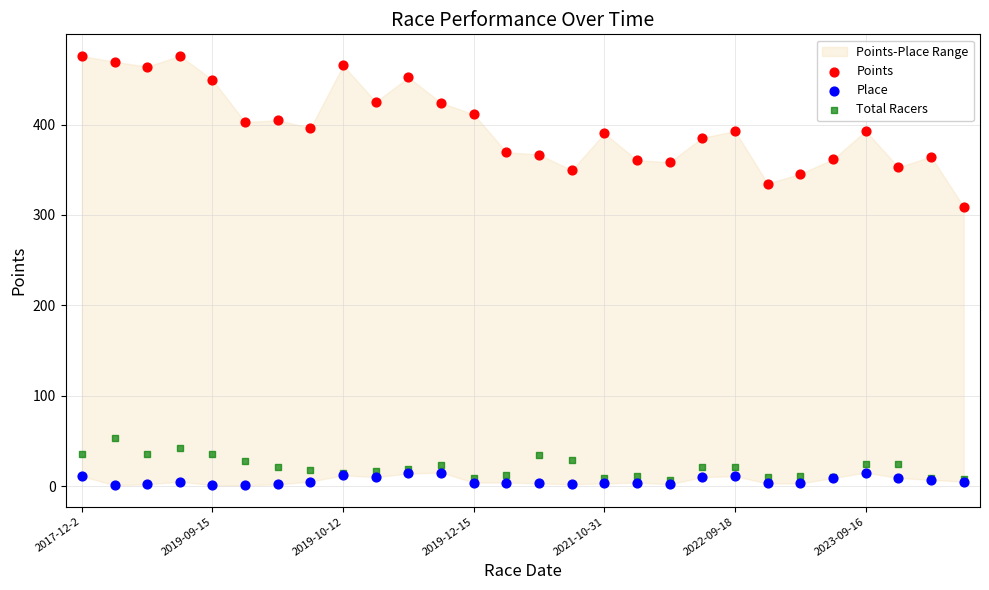

Which series contains the lowest Y value?

Place